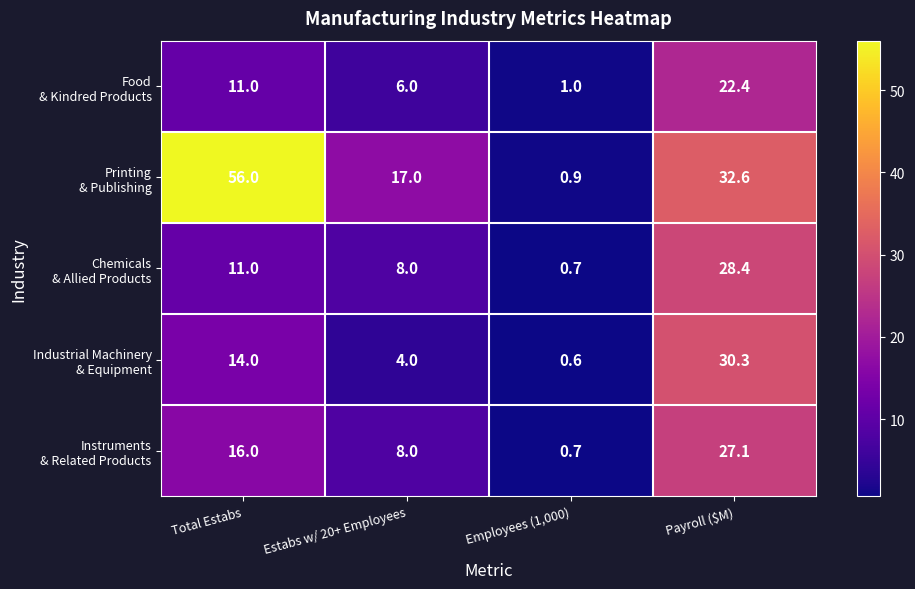

What is the maximum value shown in the chart?

56.0